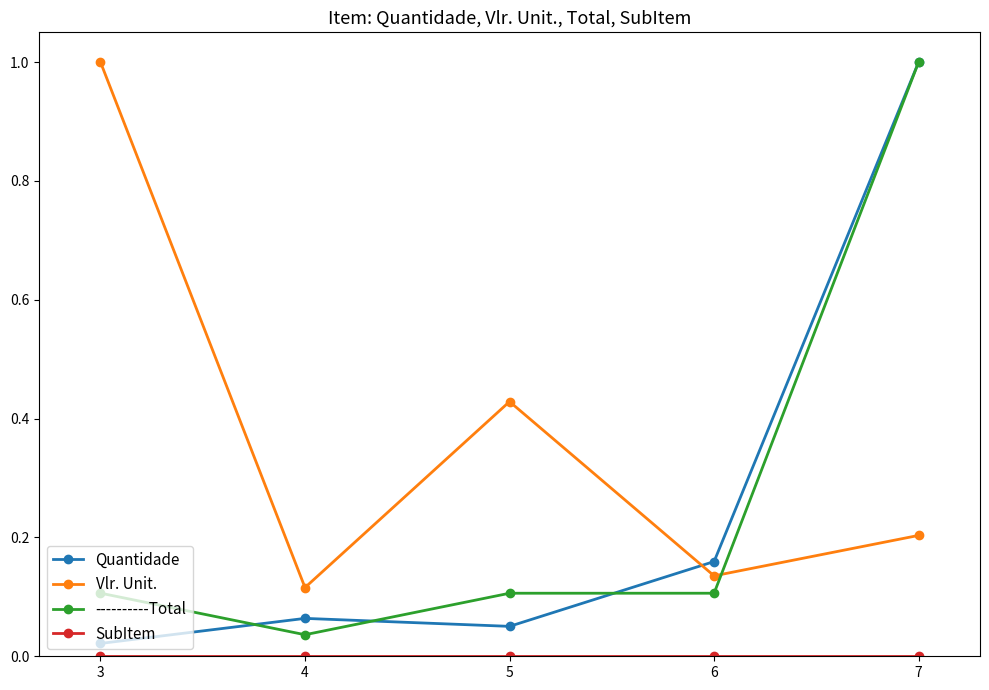

True or false: Vlr. Unit. has more than 0 interior local peaks.

True